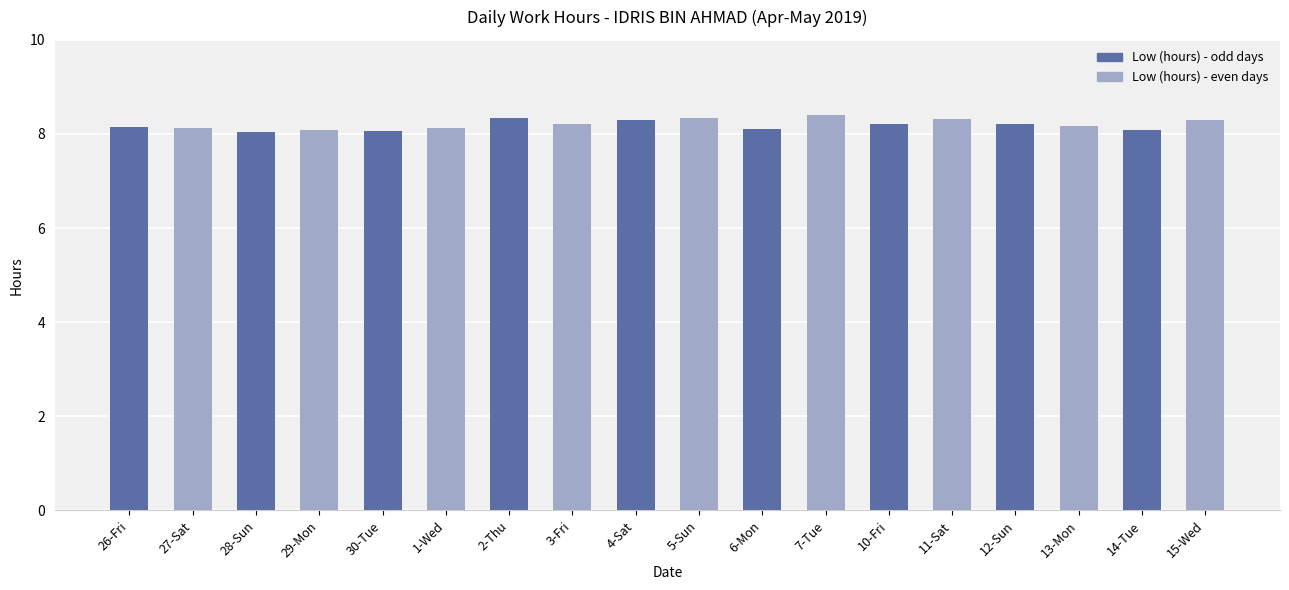

Is it true that the value at 12-Sun is 8.2?

True